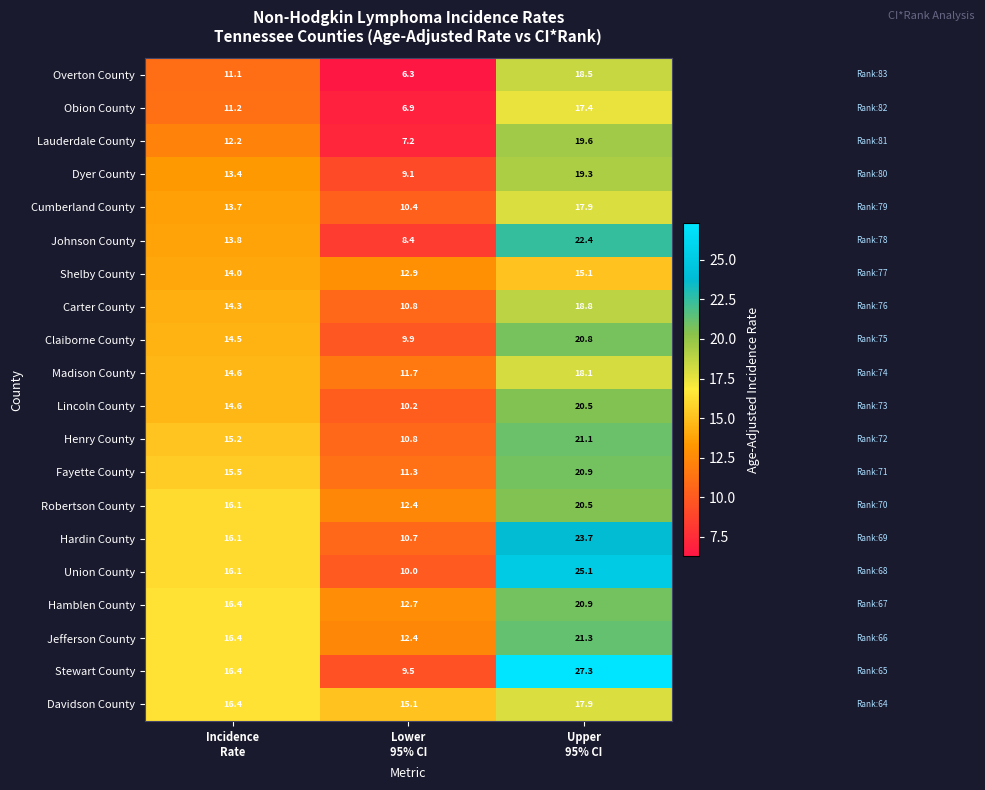

Which series has the largest range (max minus min)?

Stewart County